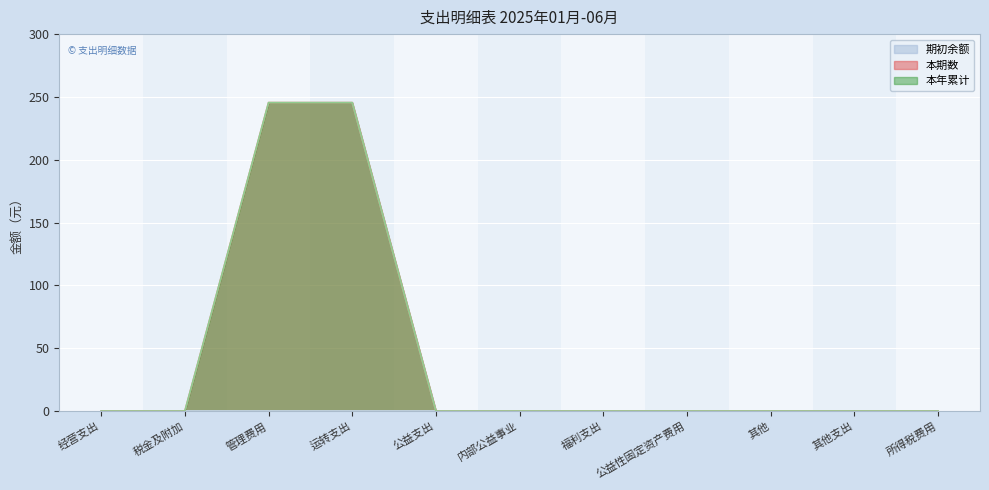

The value of 本期数 at 所得税费用 is 0.0. True or false?

True